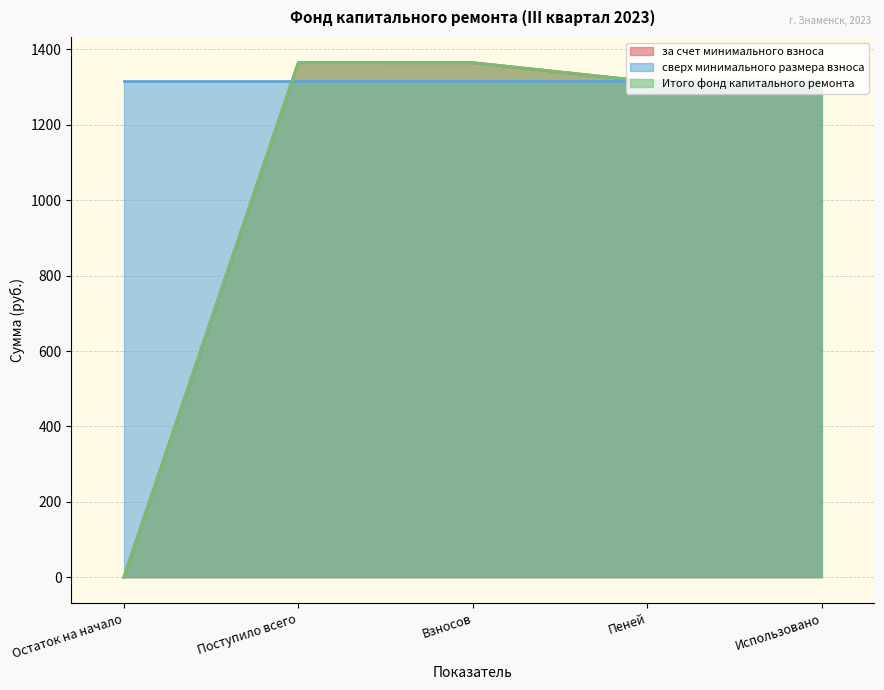

What is the difference between the Итого фонд капитального ремонта values at Остаток на начало and Использовано?

1315.7